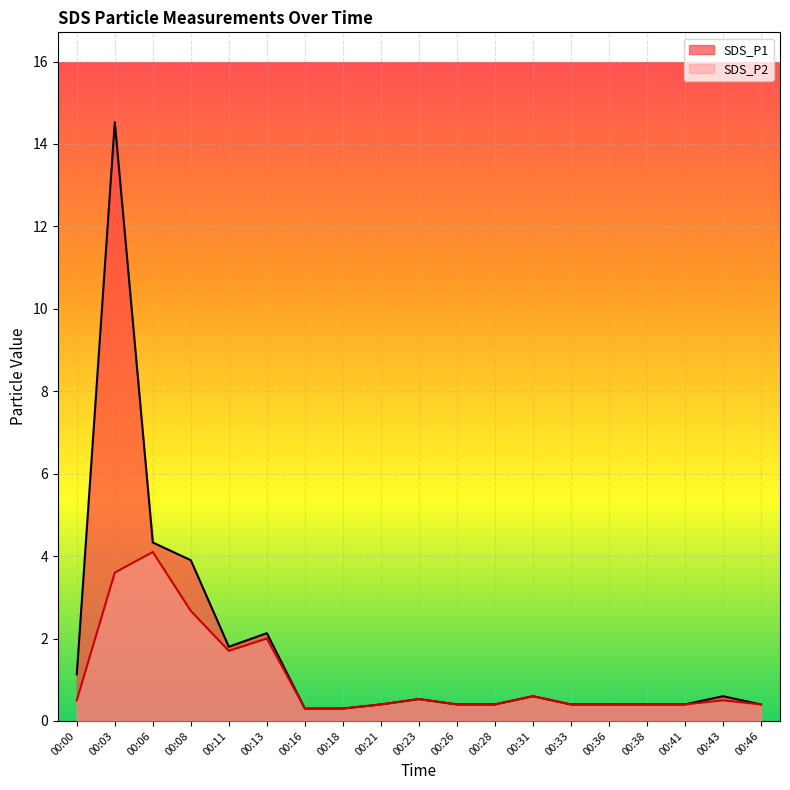

Where is the first local minimum for SDS_P2?

00:11